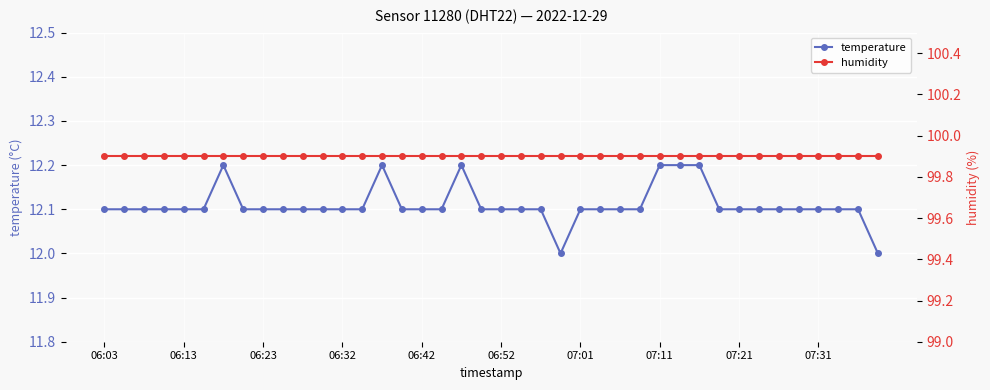

What is the value of the humidity point at the 9th from the left?

99.9